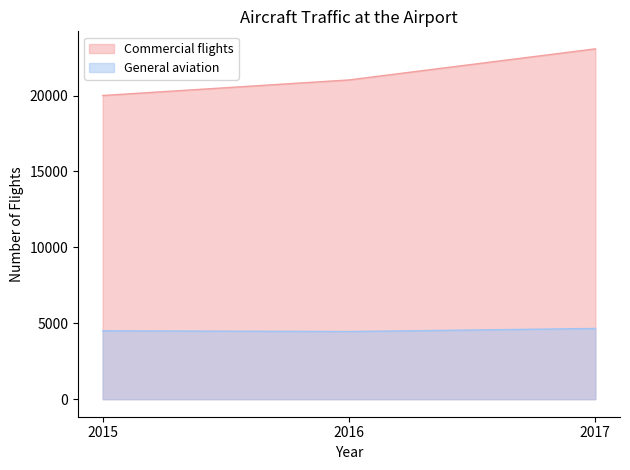

Reading left to right, what are all the values shown in this chart?

Commercial flights: 2015=20004	2016=21030	2017=23077
General aviation: 2015=4506	2016=4456	2017=4659